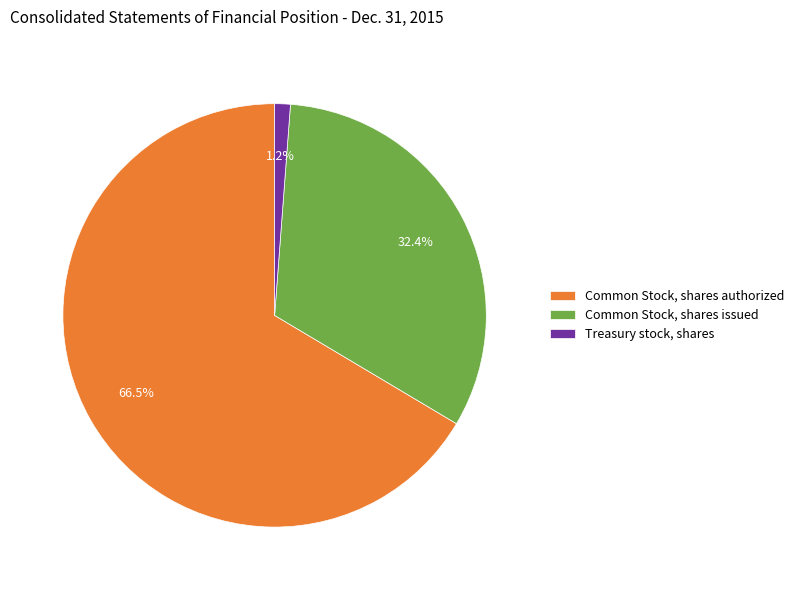

What is the largest slice in the pie chart?

Common Stock, shares authorized